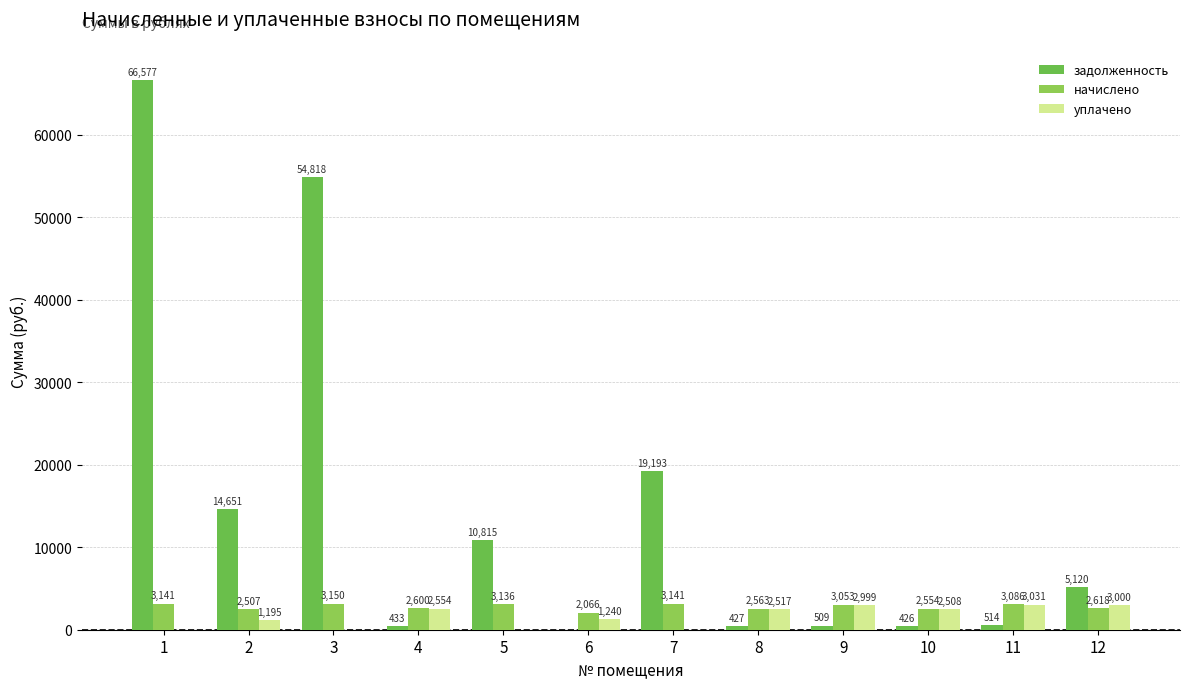

What are all the series names shown in the legend?

задолженность, начислено, уплачено